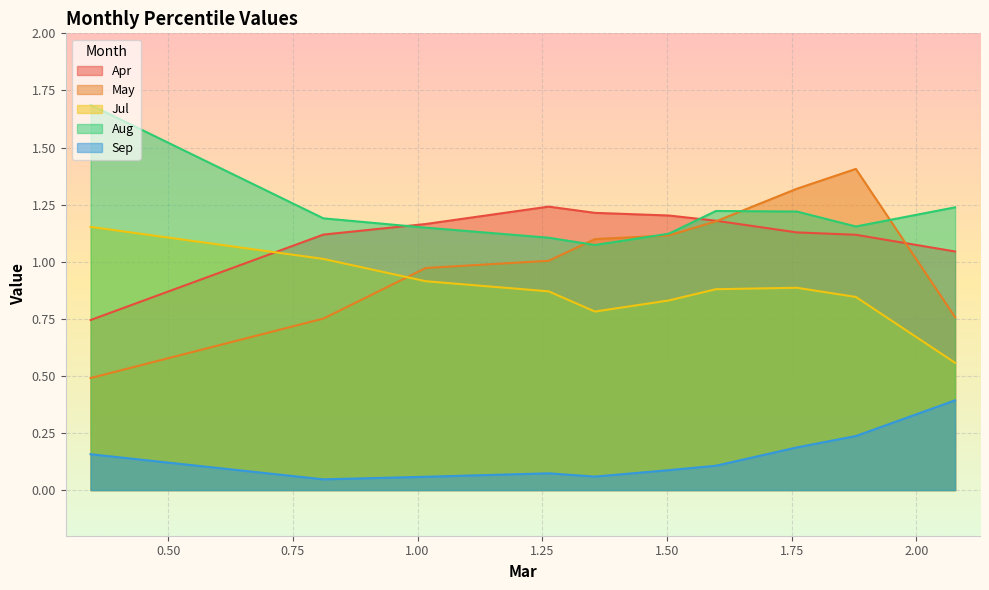

How many data points in May are less than 1?

4